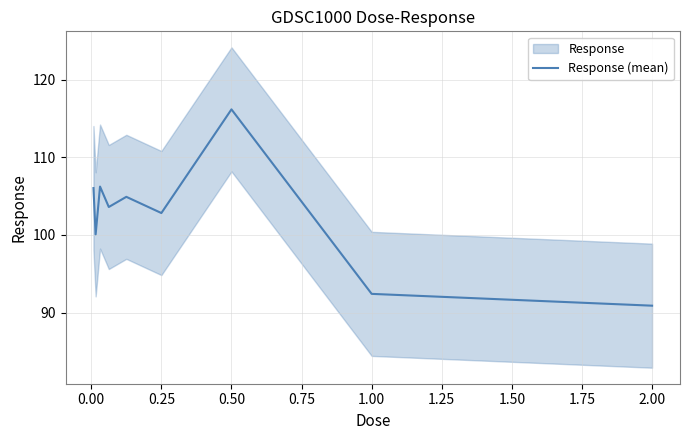

The value of Response (mean) at 2.00 is 90.9. True or false?

True